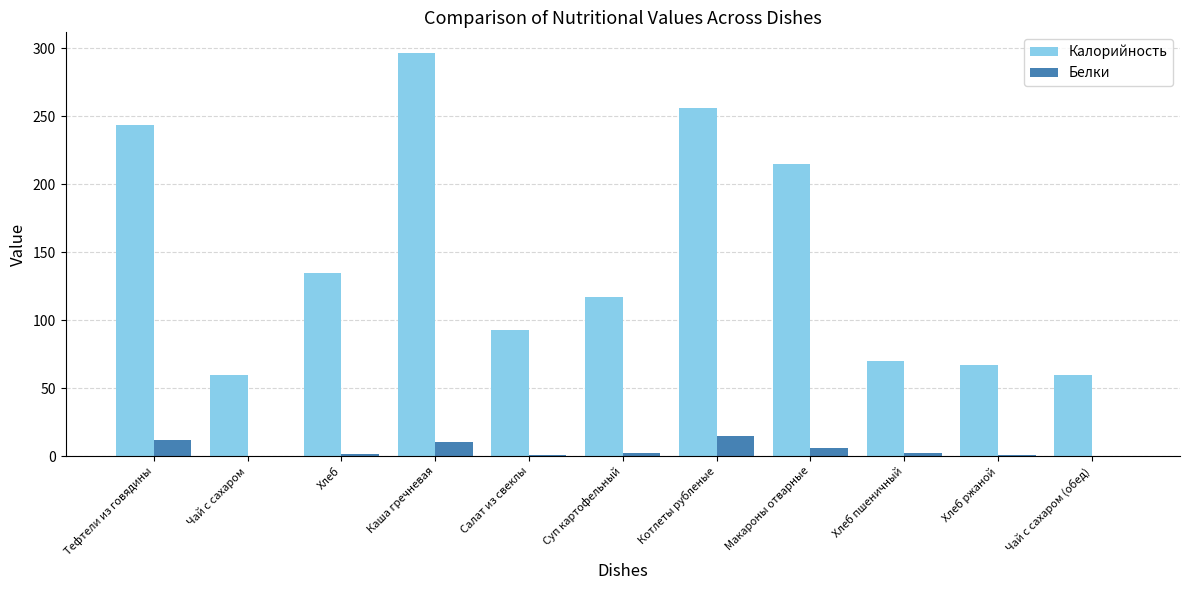

At which label does Калорийность reach its peak?

Каша гречневая